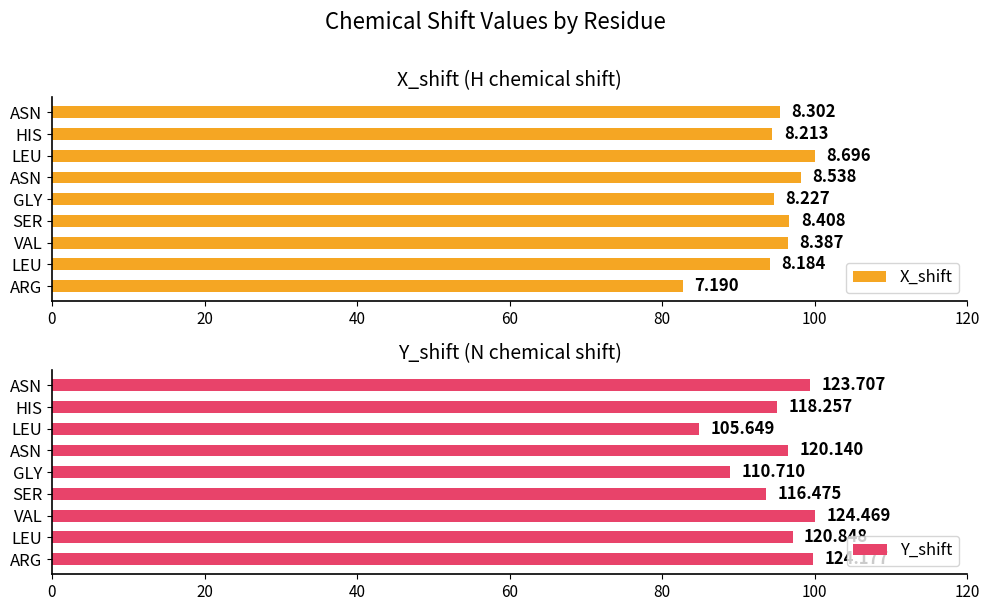

What is the total value across all series at HIS?

189.5